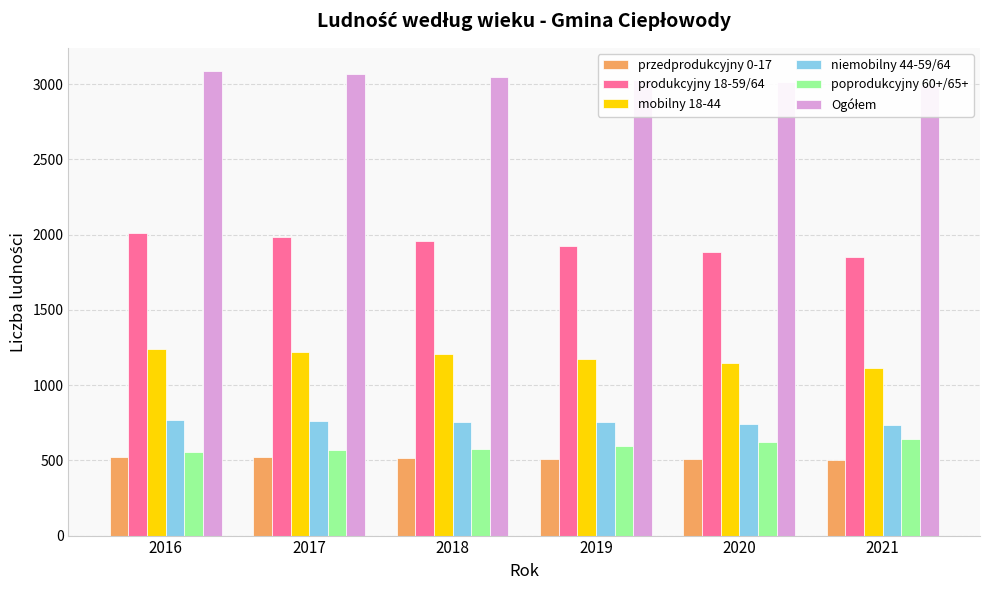

How many bars are there in each group?

6